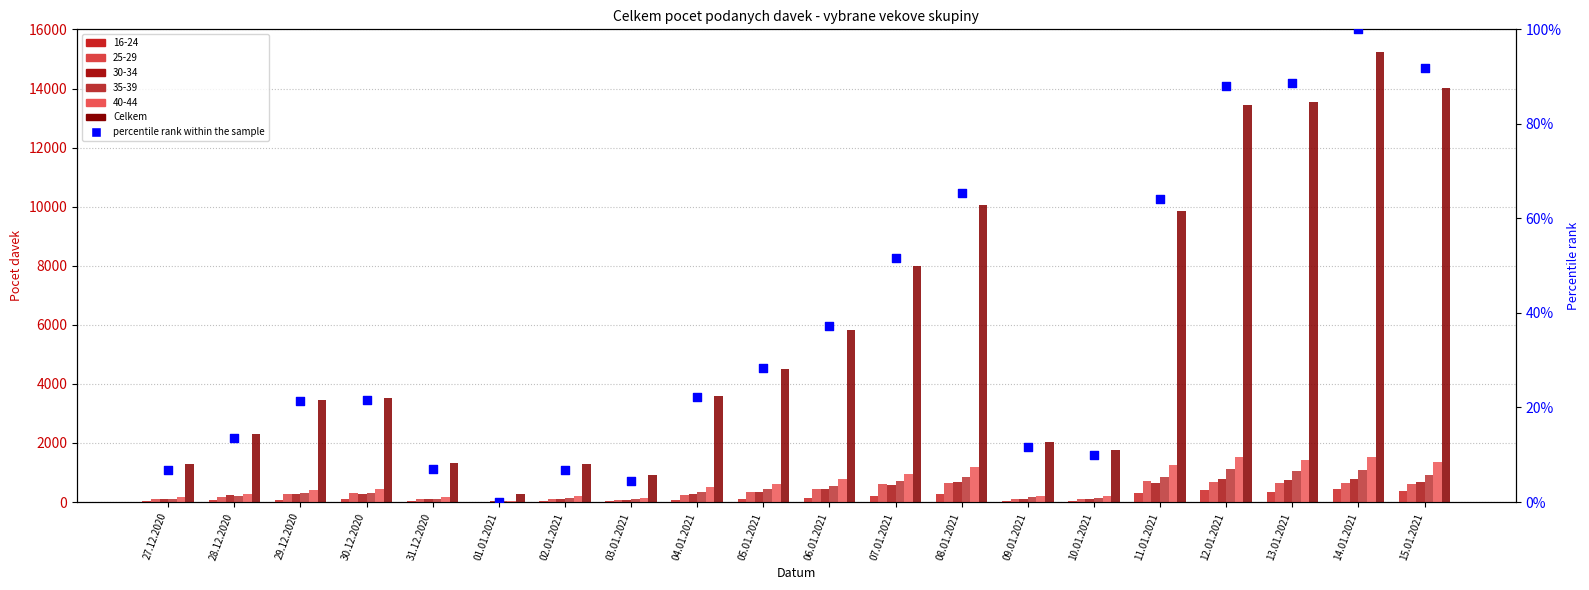

What is the total value across all series at 14.01.2021?

15343.0